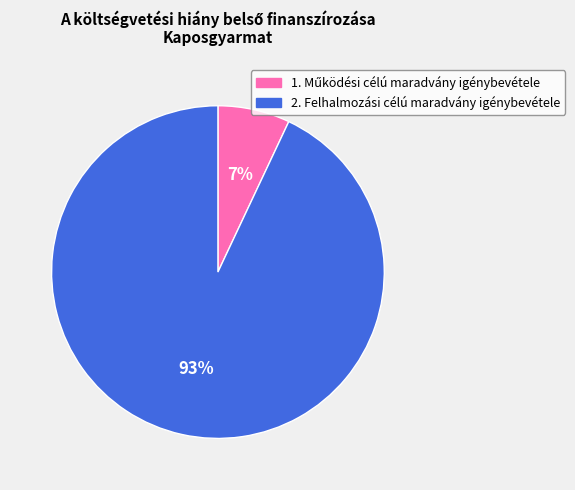

To the nearest percent, what percentage of the pie is 2. Felhalmozási célú maradvány igénybevétele?

93%